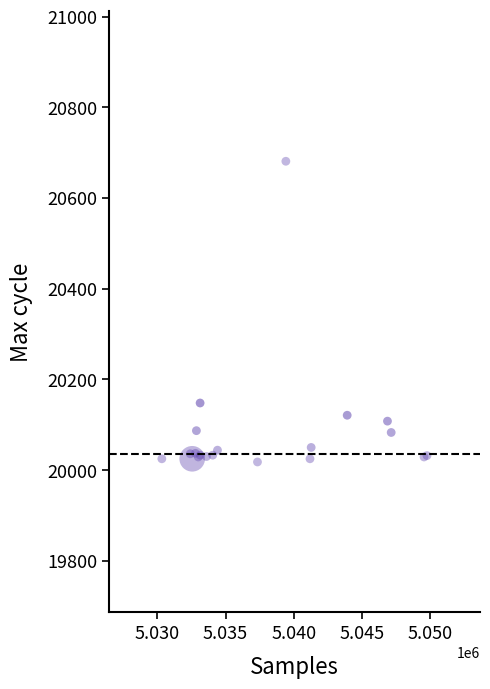

What Y value in the scatter plot is closest to 20349?

20148